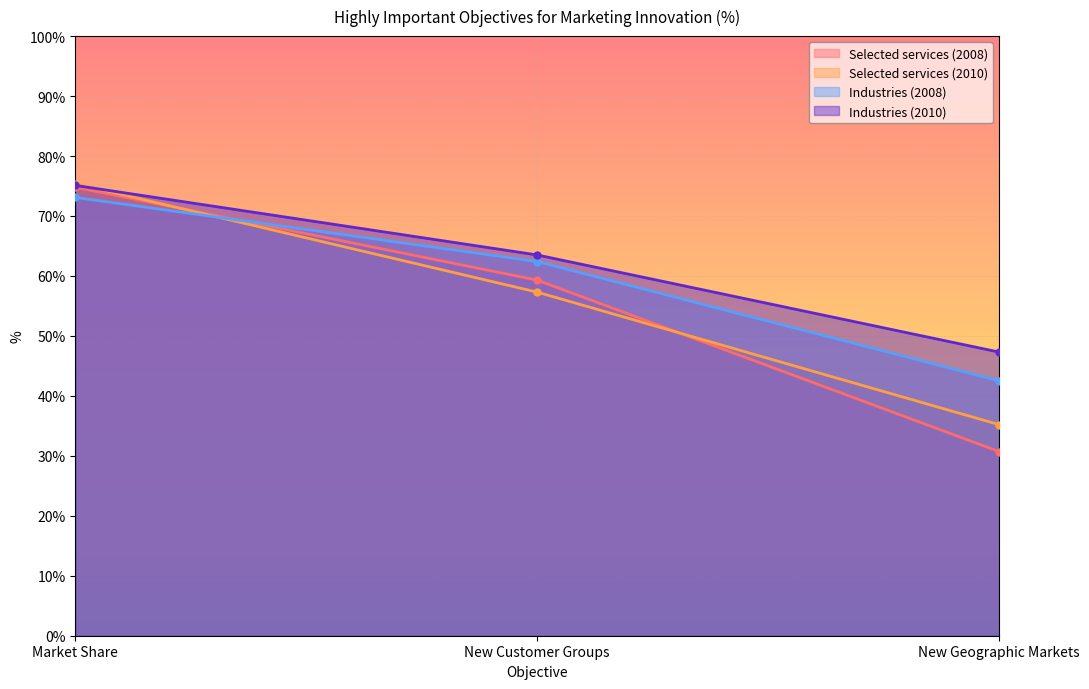

Reading left to right, transcribe all the data shown in this chart.

Selected services (2008): 74.8	59.3	30.7
Selected services (2010): 75.4	57.3	35.2
Industries (2008): 73.1	62.4	42.5
Industries (2010): 75.1	63.5	47.3